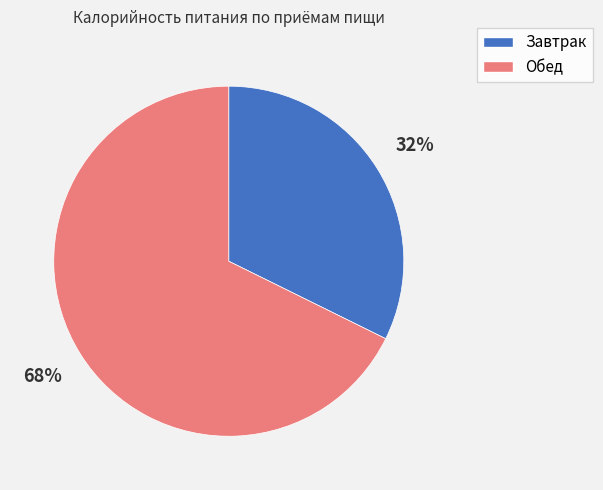

Which category accounts for the majority?

Обед